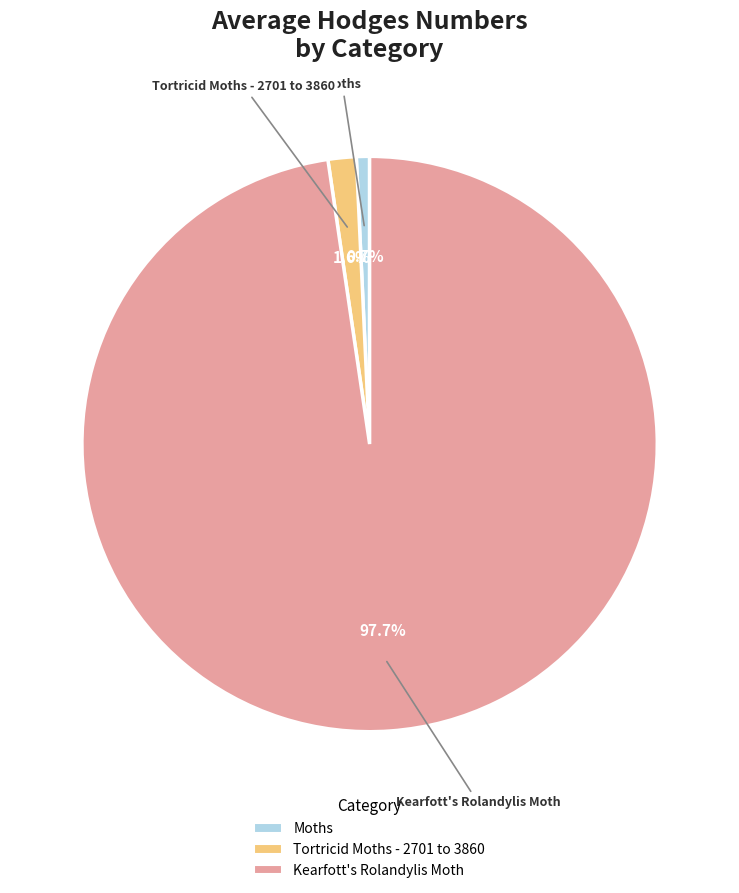

Do Moths and Kearfott's Rolandylis Moth together represent more than half of the pie?

Yes